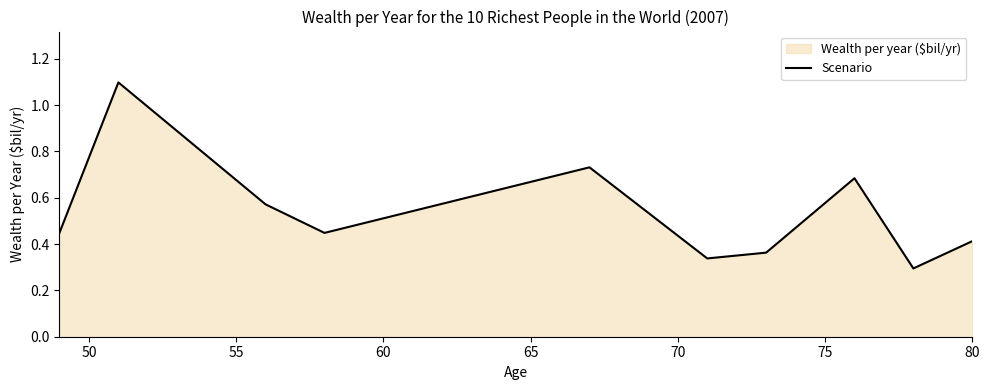

What is the greatest value displayed?

1.1